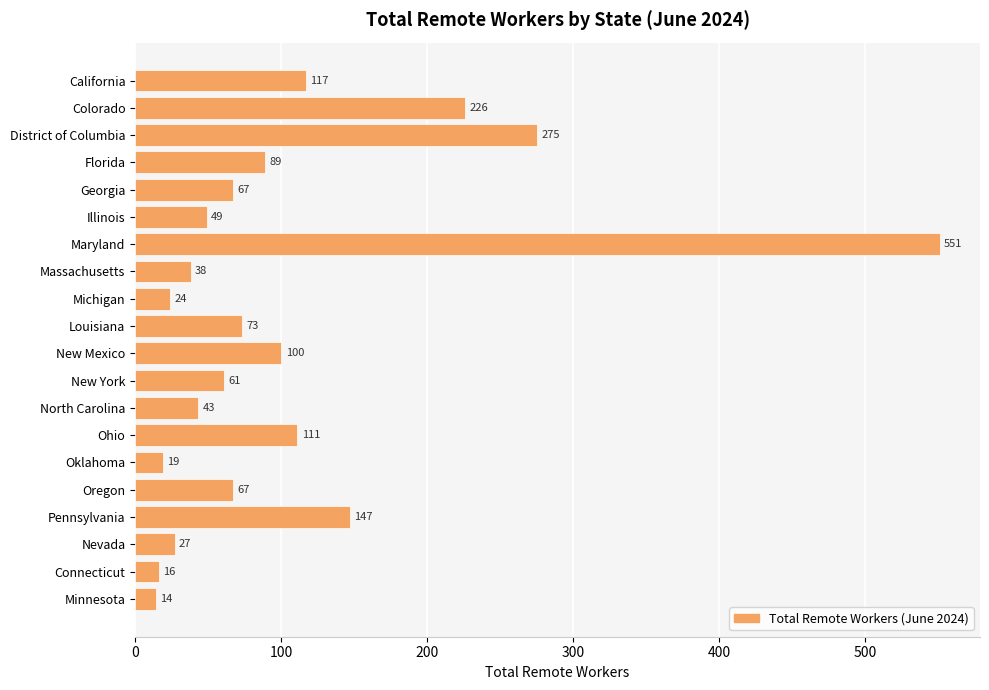

Reading top to bottom, extract all data points from this chart.

117	226	275	89	67	49	551	38	24	73	100	61	43	111	19	67	147	27	16	14